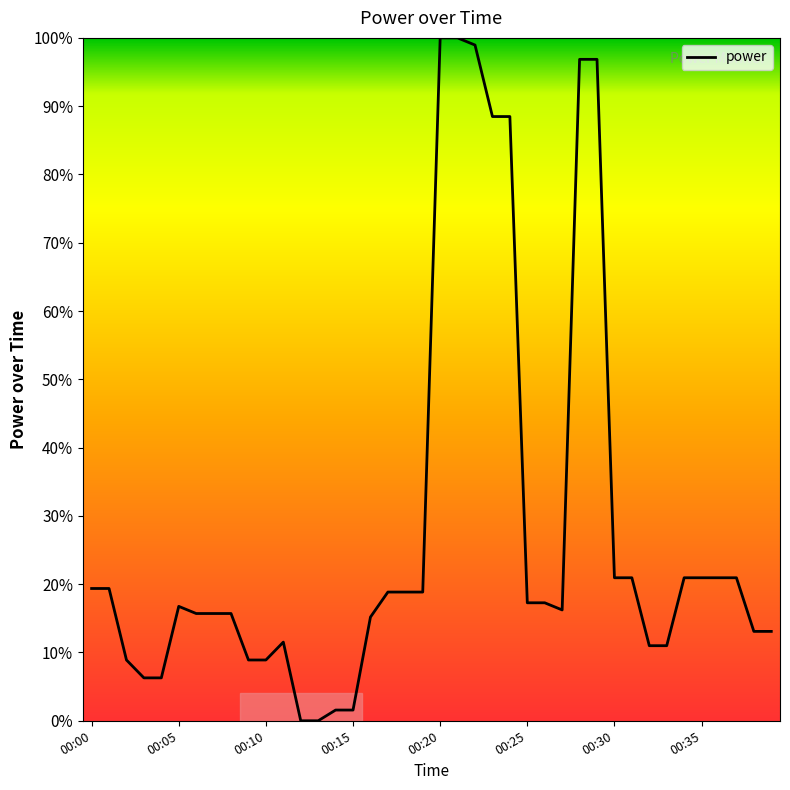

What is the greatest value displayed?

100.0